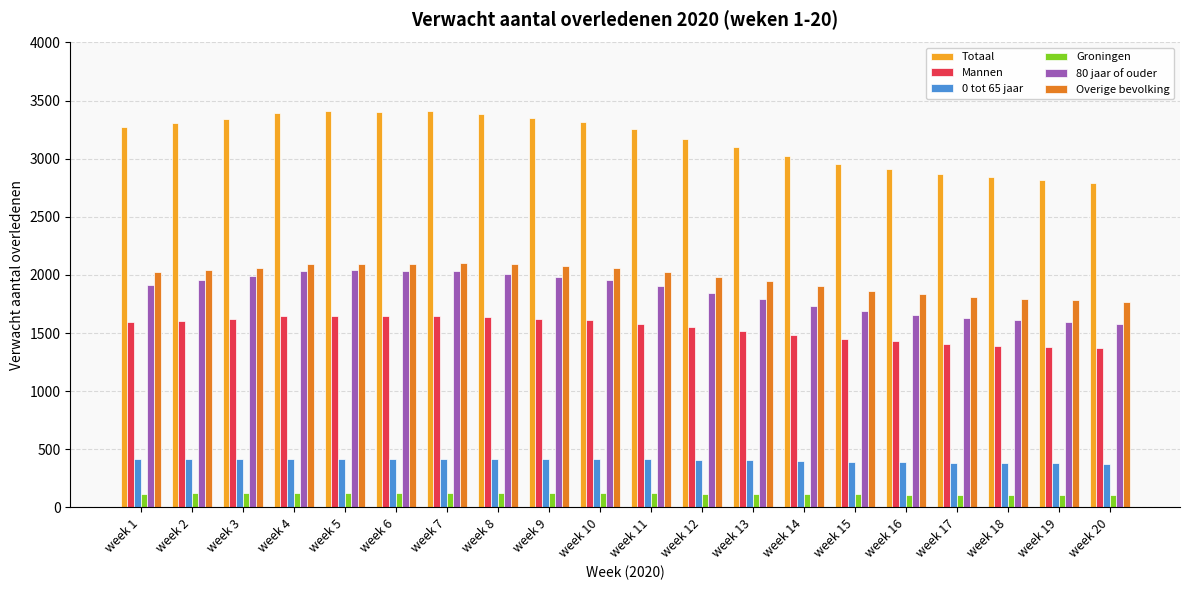

The value of Mannen at week 7 is 1647. True or false?

True